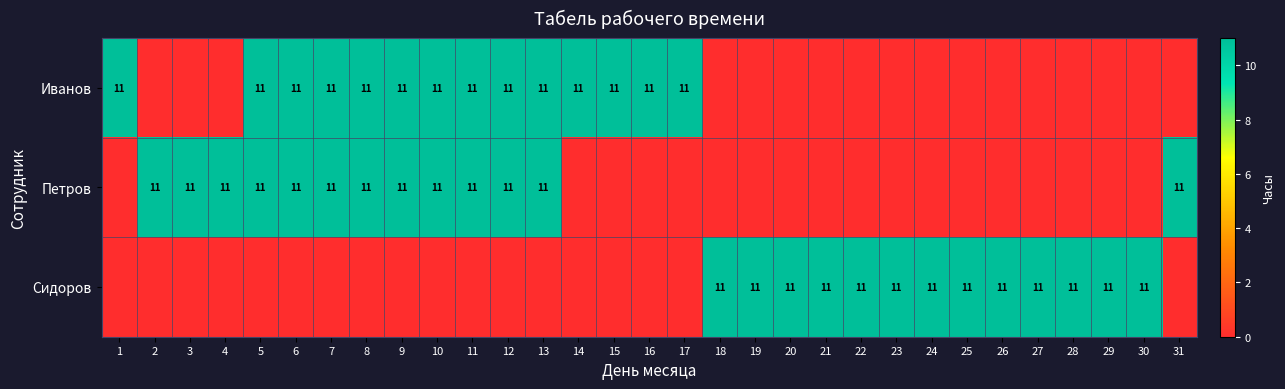

At how many categories does at least one series exceed 3?

31